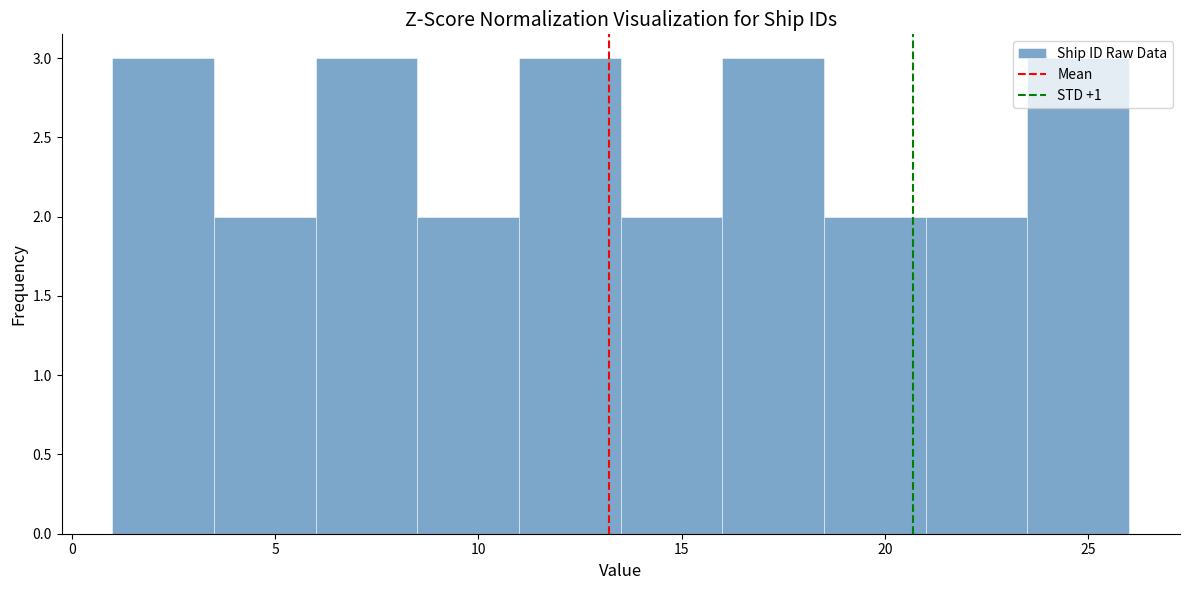

Reading left to right, list every bar in this chart as the range it spans on the x-axis followed by its height. The values are not printed on the chart, so give them approximately, as read against the axis.

1.0 to 3.5: 3
3.5 to 6.0: 2
6.0 to 8.5: 3
8.5 to 11.0: 2
11.0 to 13.5: 3
13.5 to 16.0: 2
16.0 to 18.5: 3
18.5 to 21.0: 2
21.0 to 23.5: 2
23.5 to 26.0: 3